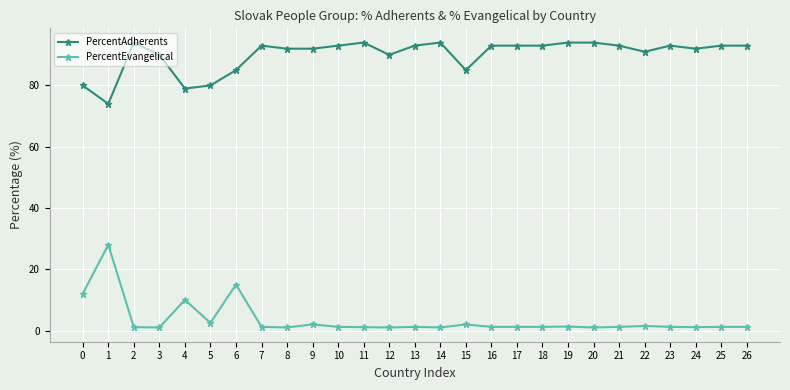

At how many categories does at least one series exceed 71?

27